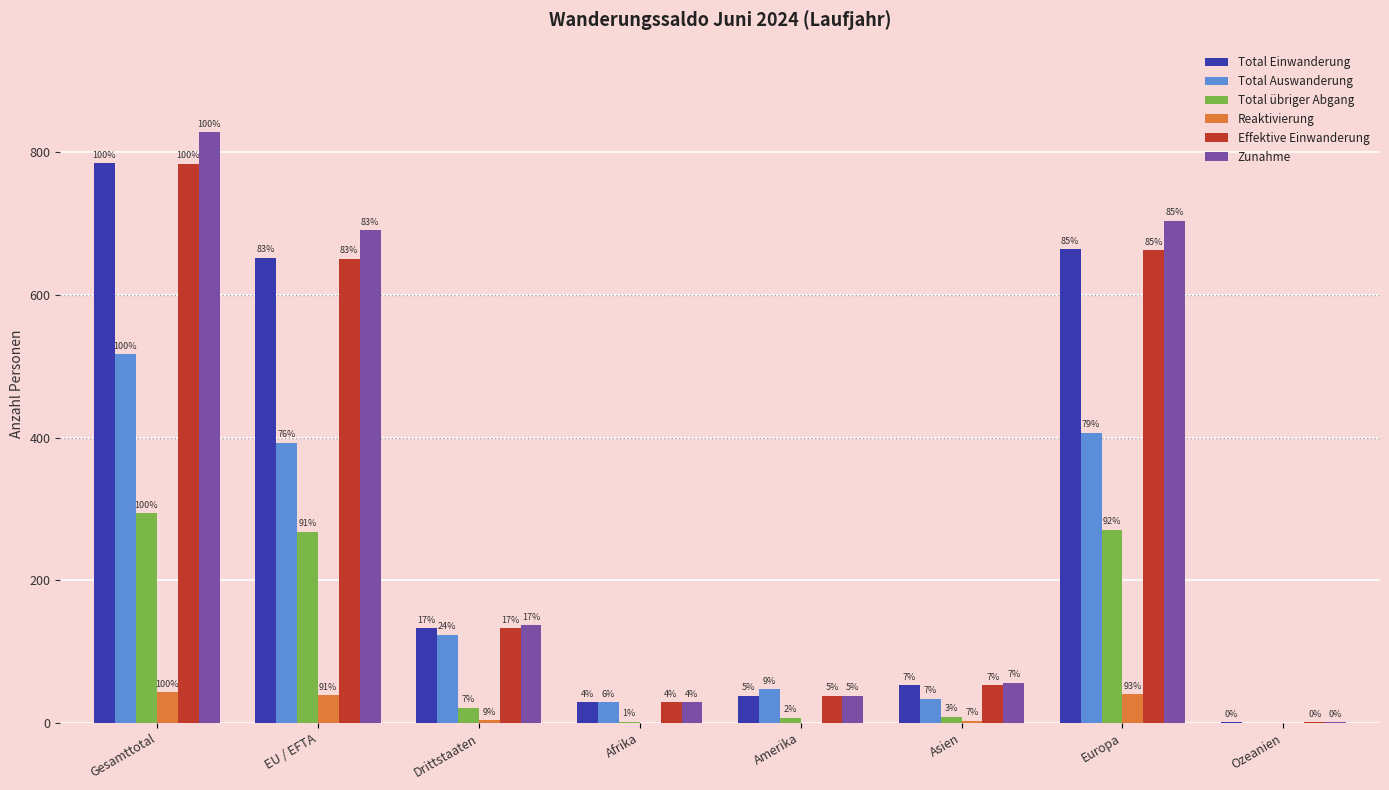

Rank the categories by Total Einwanderung value from highest to lowest.

Gesamttotal, Europa, EU / EFTA, Drittstaaten, Asien, Amerika, Afrika, Ozeanien